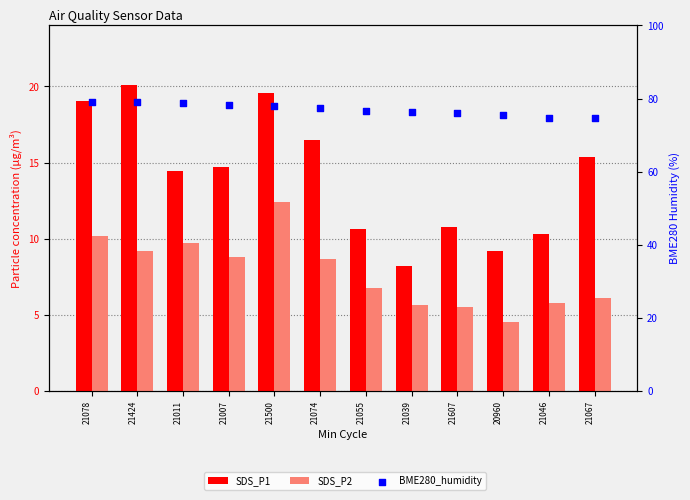

At how many categories does at least one series exceed 10?

12